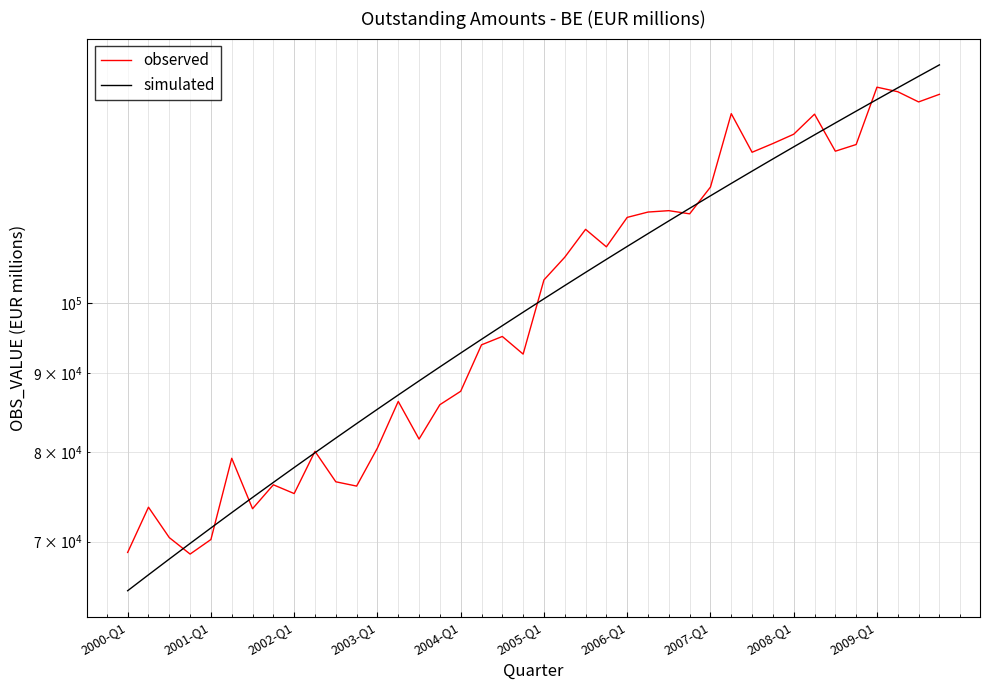

Does the chart display data point markers on the line(s)?

No